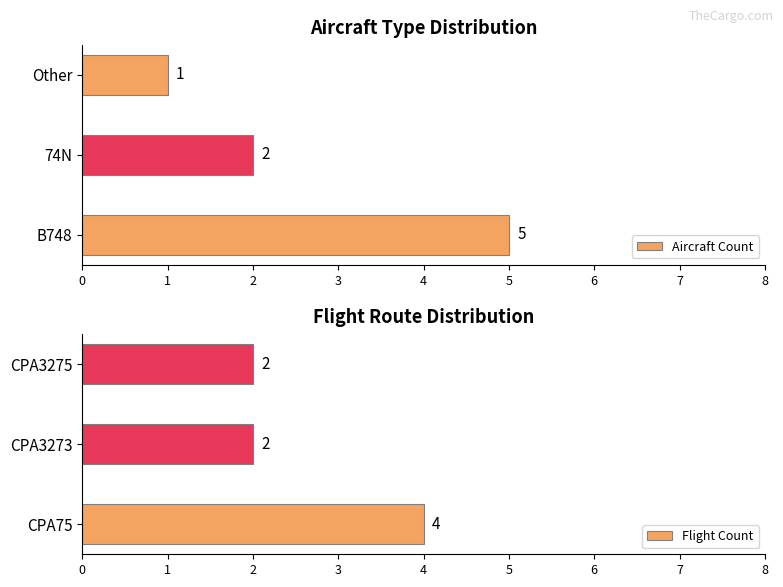

What is the approximate value of Aircraft Count at 74N?

2